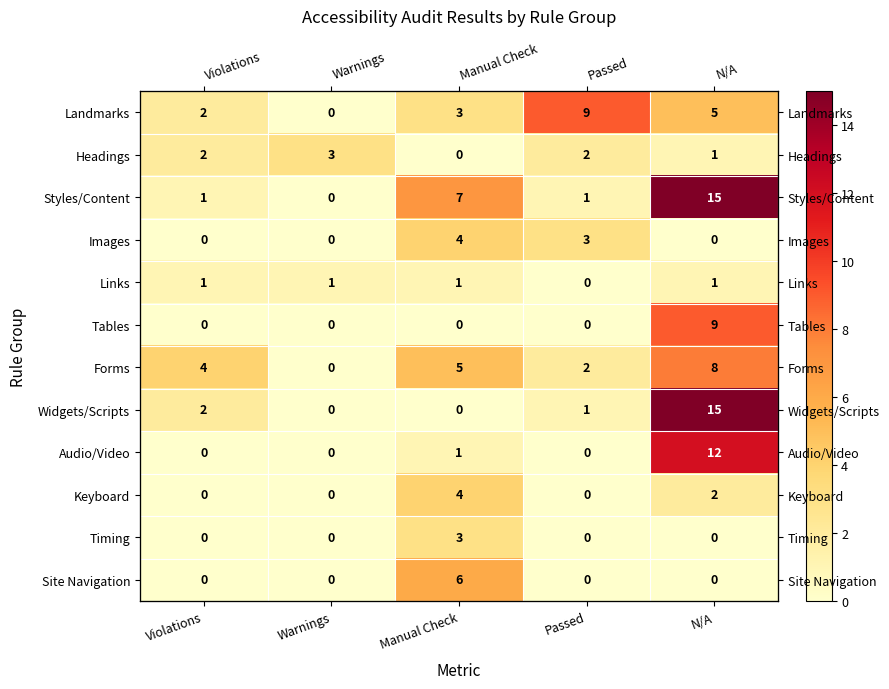

What is the difference between the highest and lowest values at Violations?

4